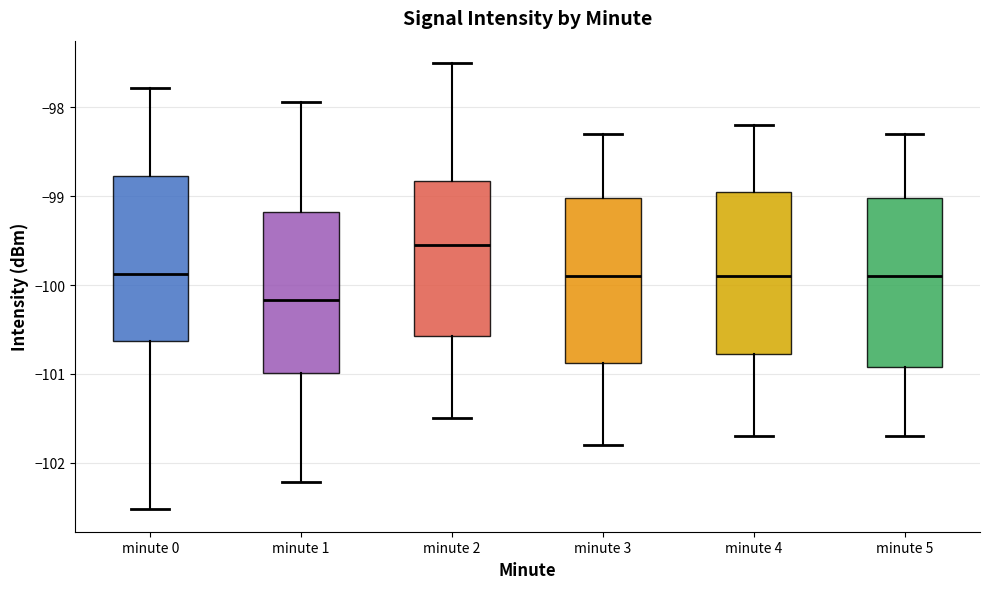

Which box's median line is the highest?

minute 2